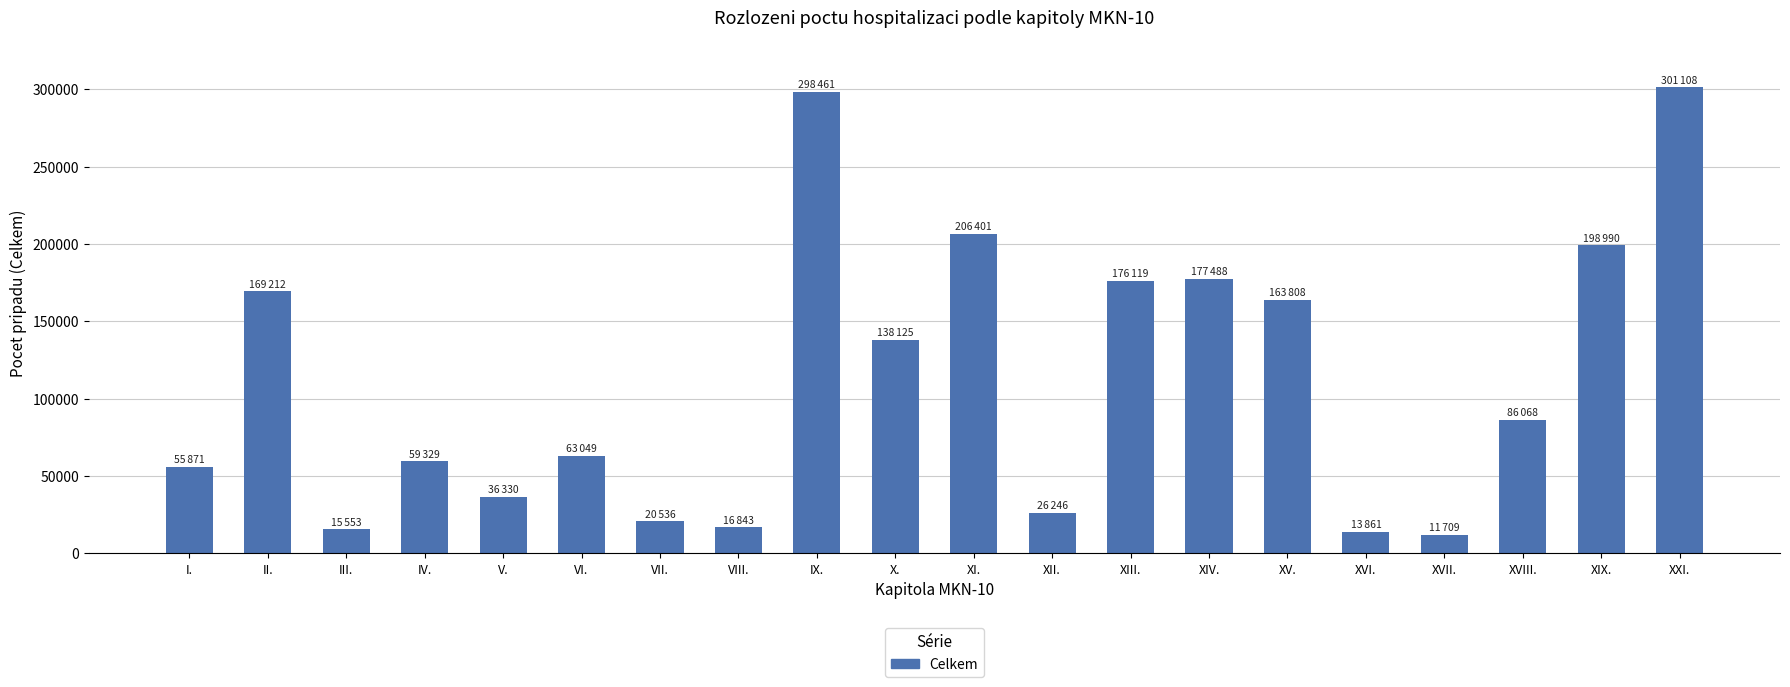

The value at XVIII. is 45979. True or false?

False